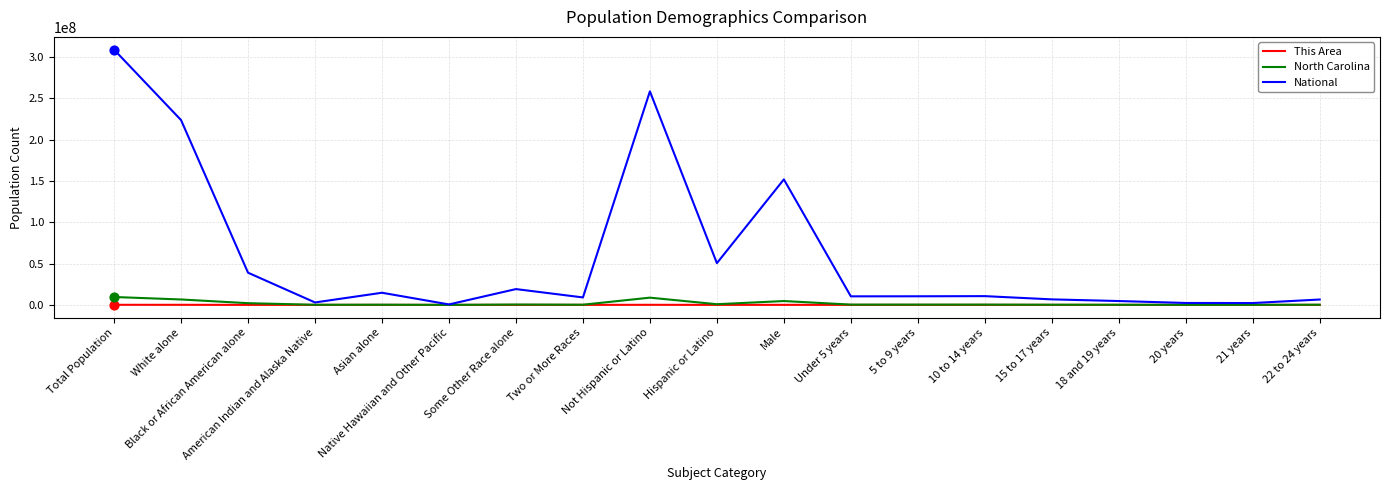

What is the total value across all series at Under 5 years?

10644697